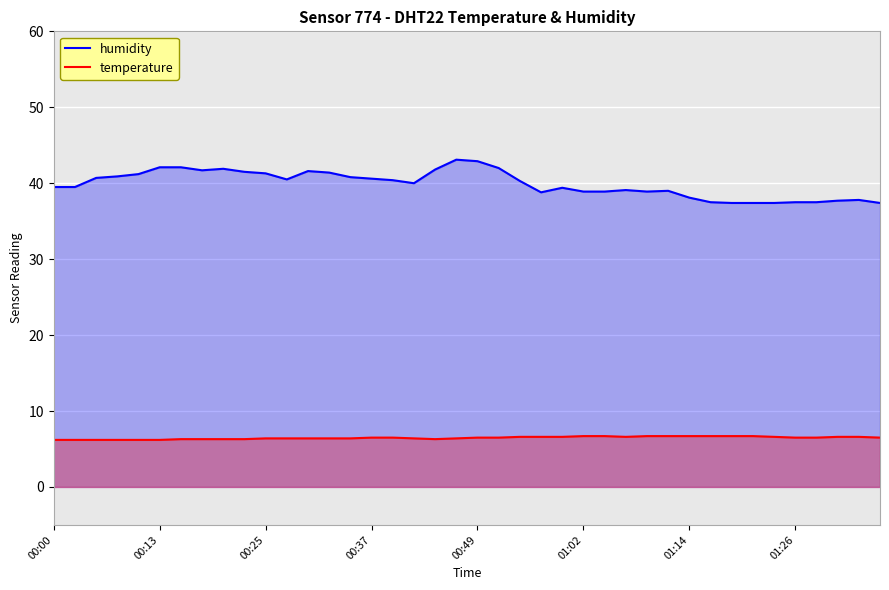

What is the difference between the maximum and minimum values in the humidity series?

5.7